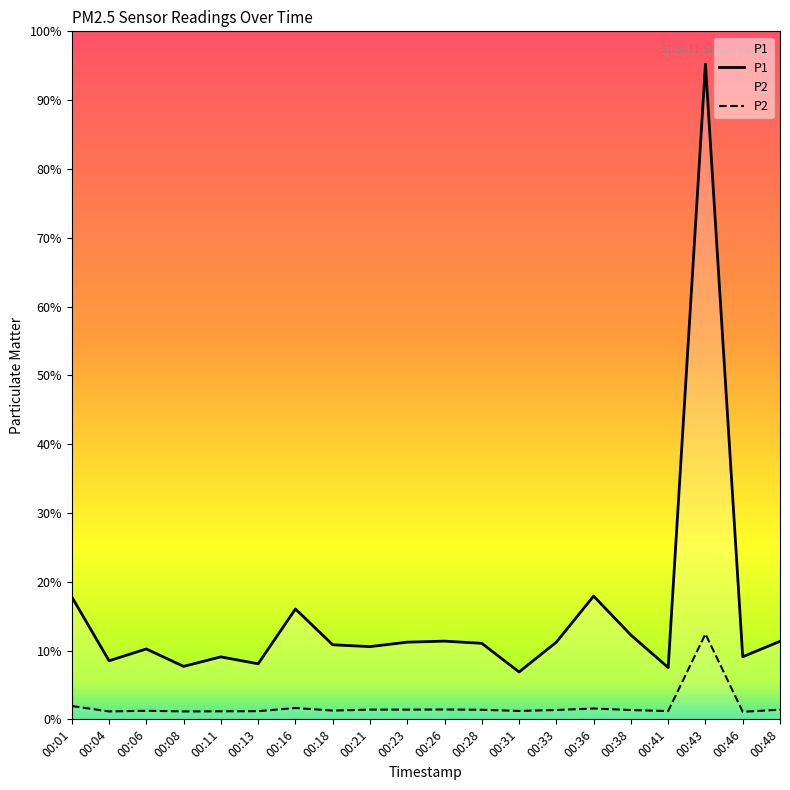

At which category is the sum across all series the highest?

00:43